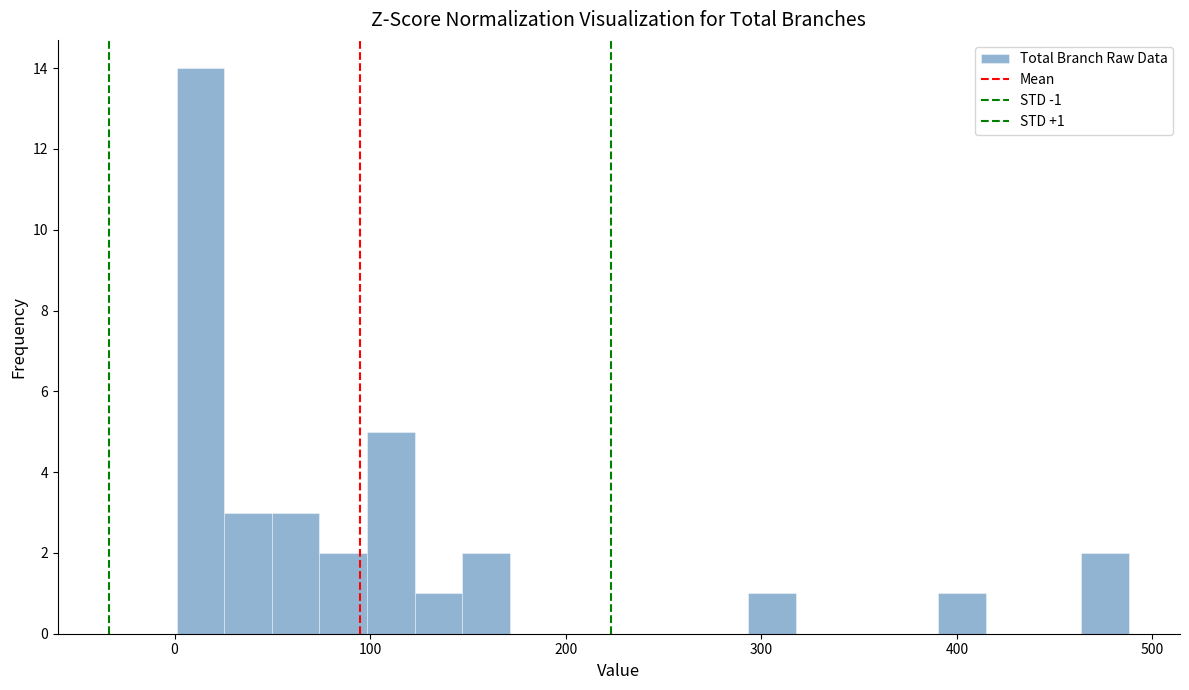

Read against the x-axis, roughly where is the centre of the tallest bar?

10